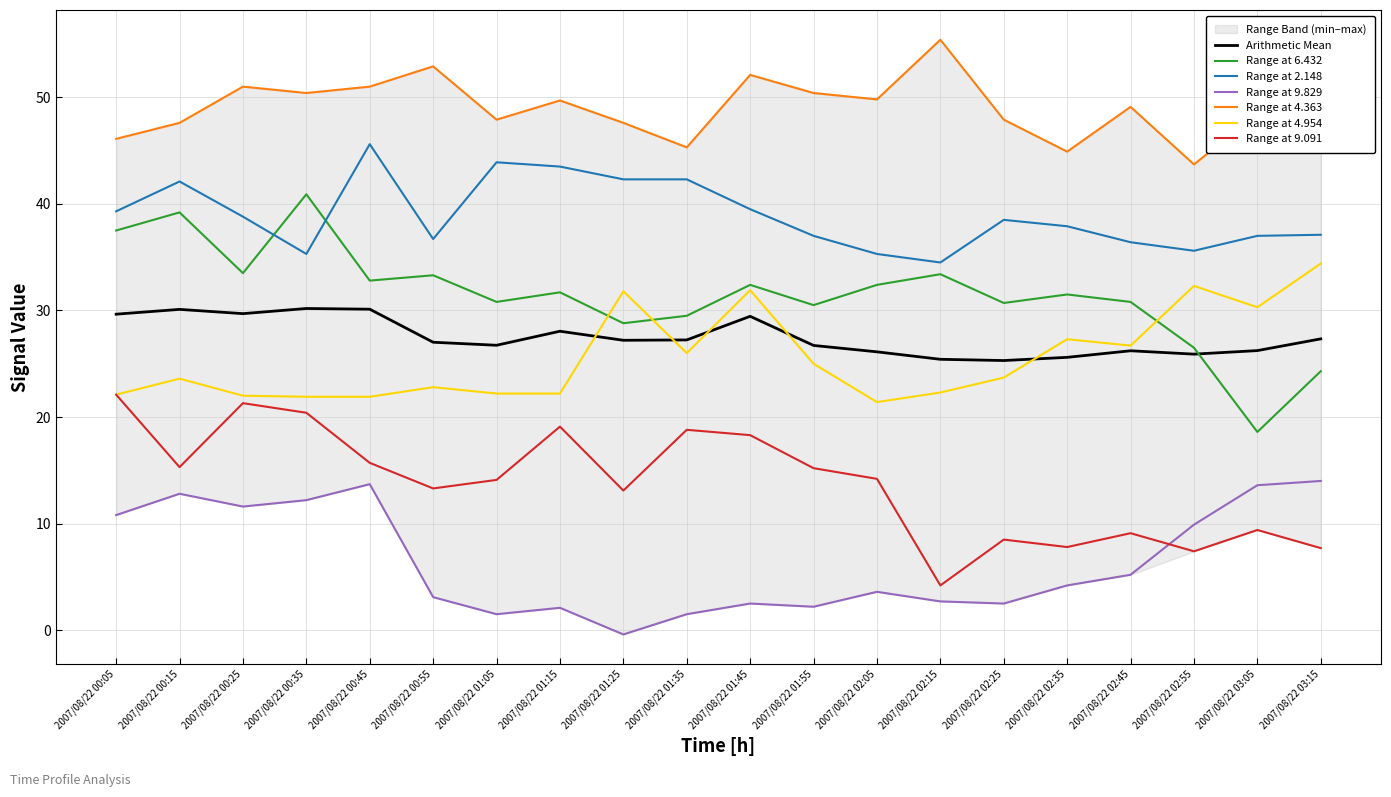

At which category does the chart reach its peak across all series?

2007/08/22 02:15